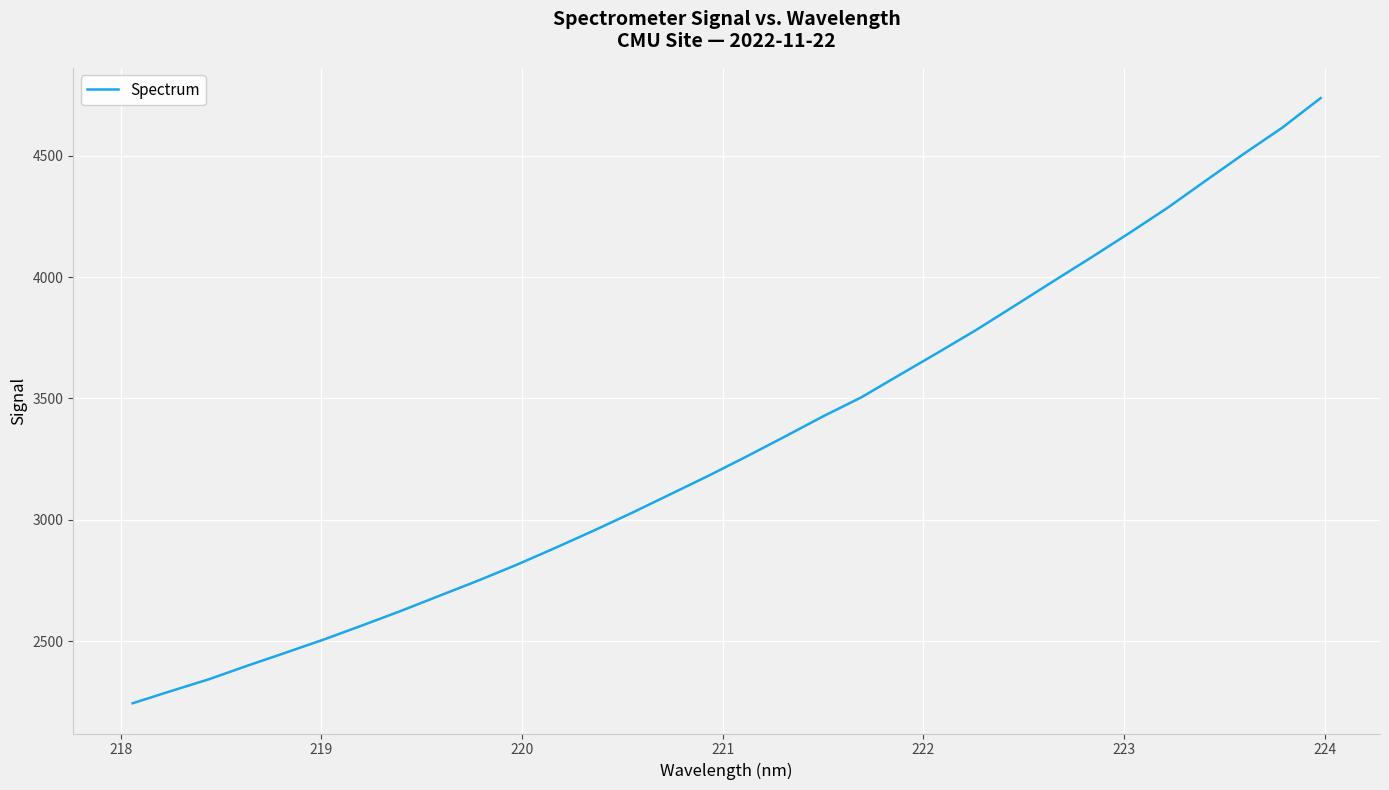

What is the maximum value shown in the chart?

4737.4